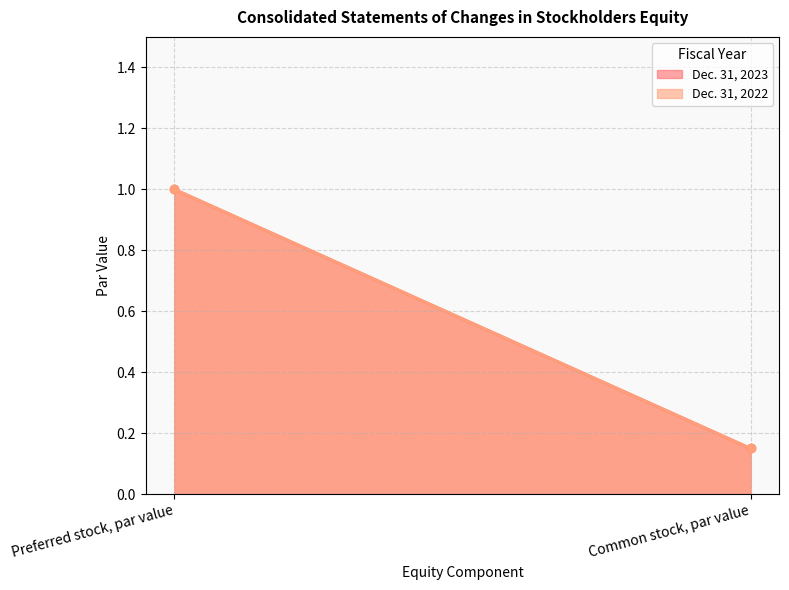

What is the average value of the Dec. 31, 2023 series?

0.6